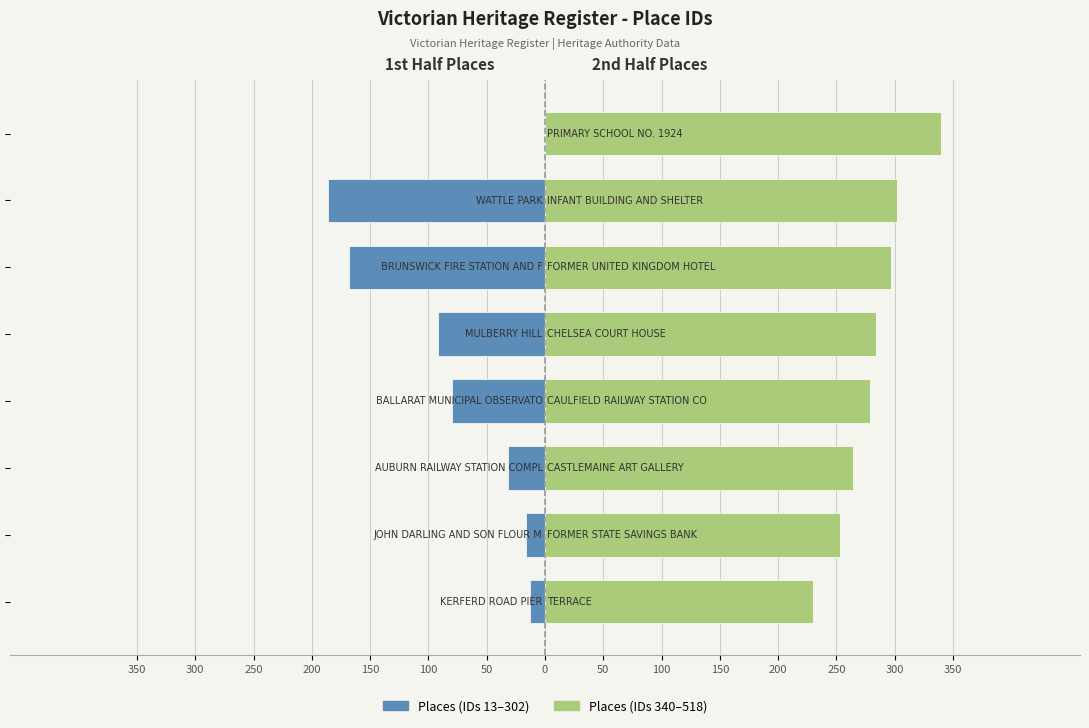

What is the value of the Victorian Heritage Register (2nd half) bar at the 4th from the left?

279